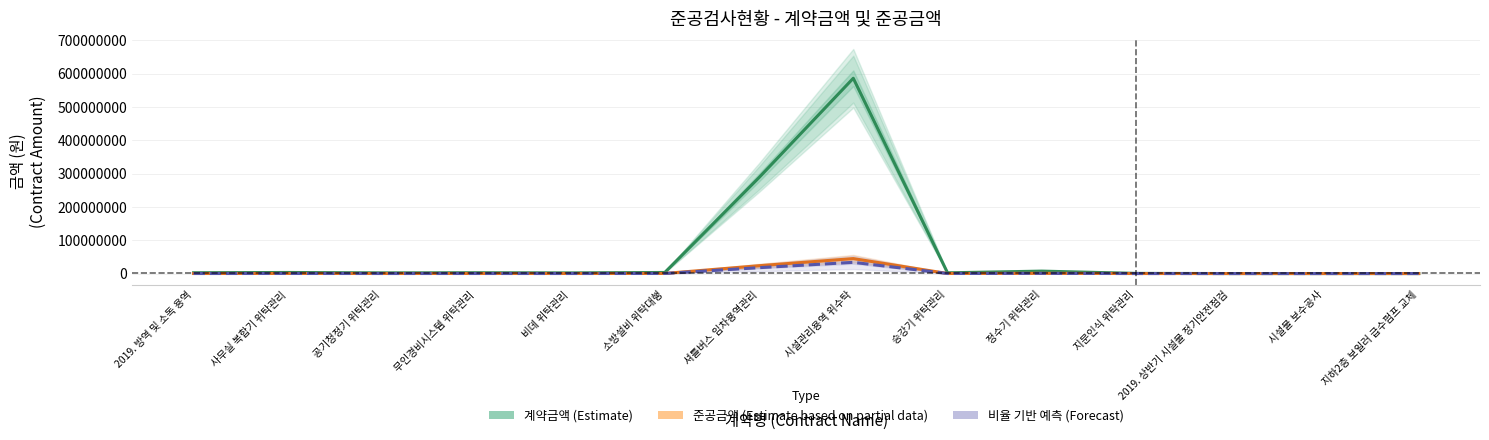

How many data points in 준공금액 (Estimate based on partial data) are less than 180000?

7